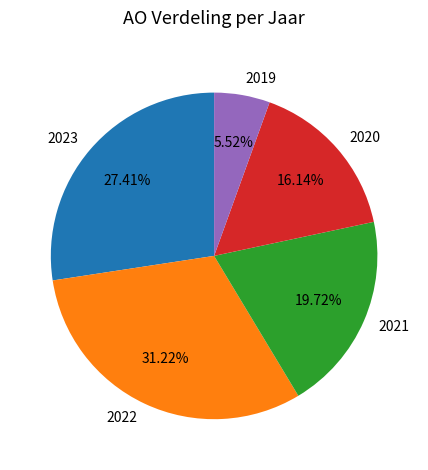

How many segments does this pie chart have?

5